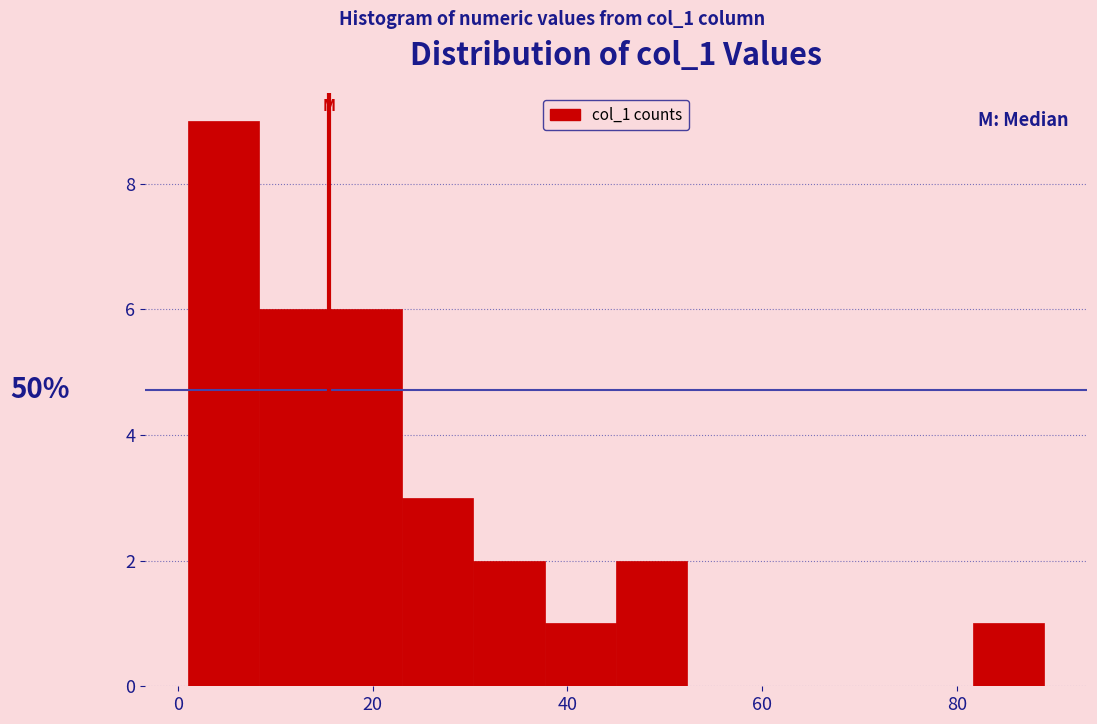

Around what value on the x-axis is the tallest bar? Give the approximate position of its centre, as read against the axis.

4